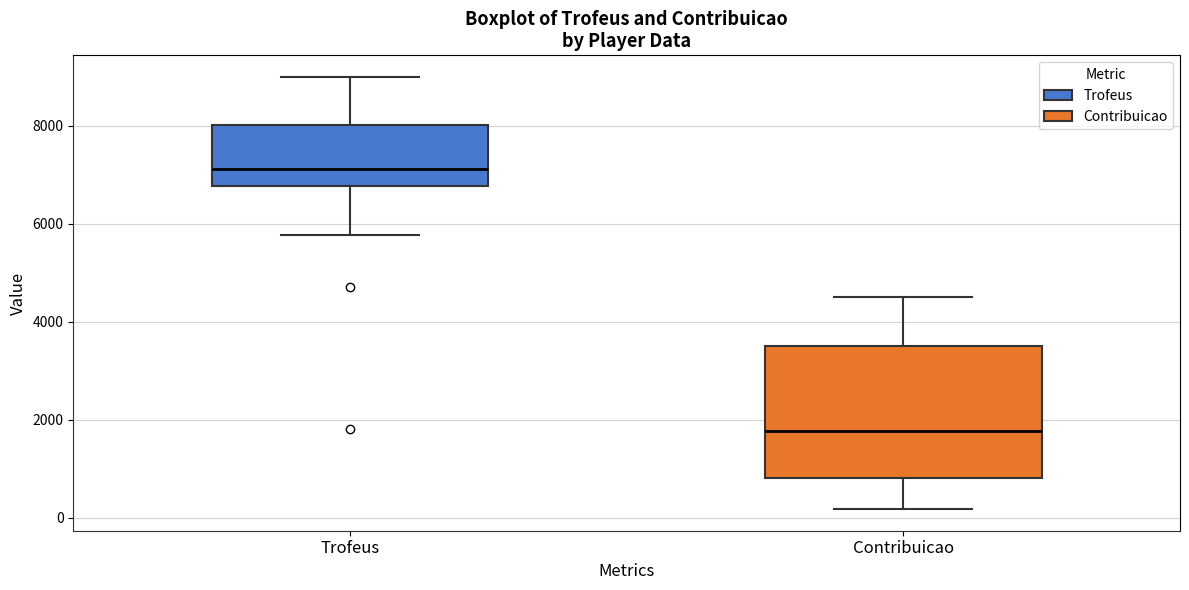

Reading left to right, read every box against the y-axis: the position of its median line, the range the box covers, and the ends of its whiskers. The values are not printed on the chart, so give them approximately, as read against the axis.

Trofeus: median 7200, box 6800 to 8000, whiskers 5800 to 9000
Contribuicao: median 1800, box 800 to 3600, whiskers 200 to 4600